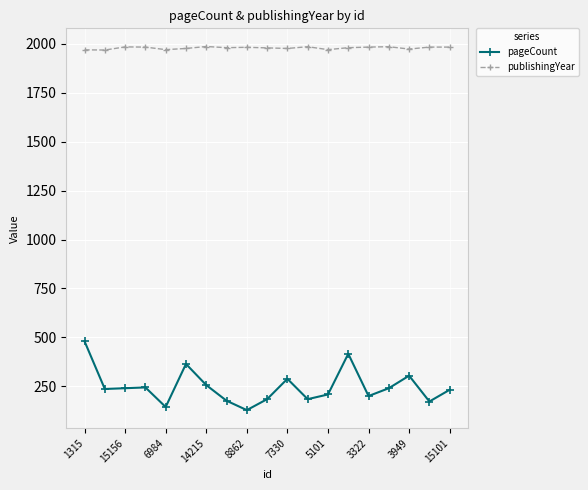

Which series has the widest spread of values?

pageCount